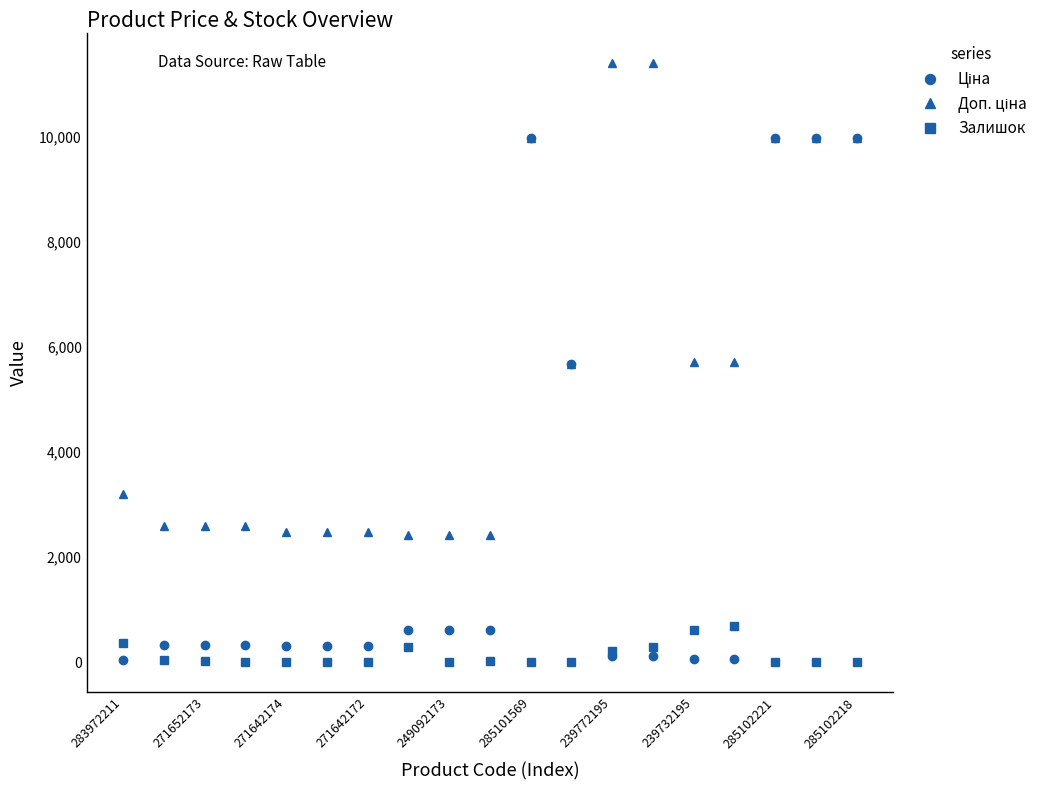

Does the chart display data point markers on the line(s)?

Yes